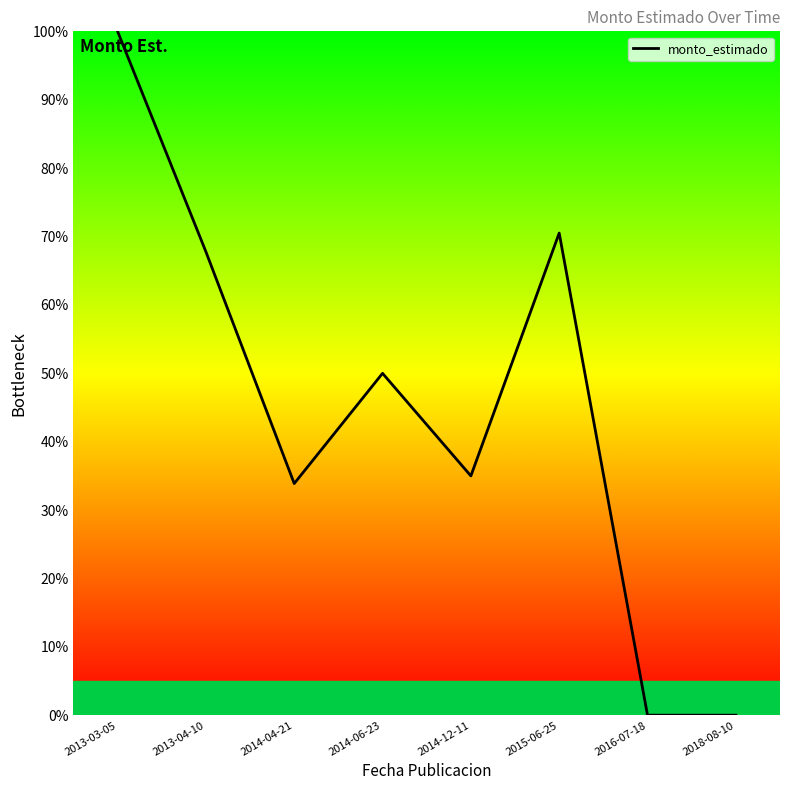

Which category has the highest value across all series?

2013-03-05